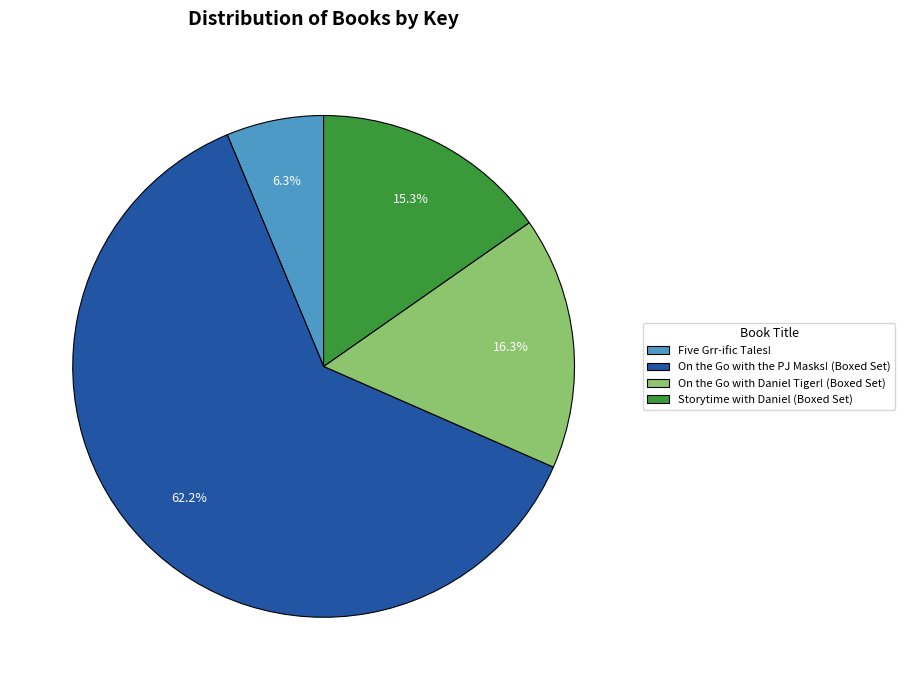

How many segments does this pie chart have?

4